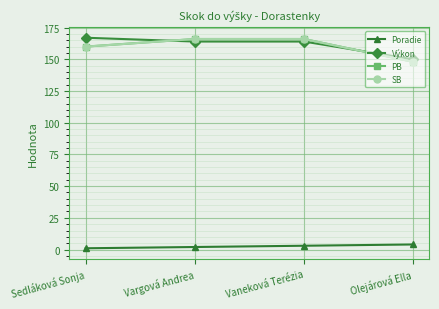

How many SB values are between 160 and 166?

3